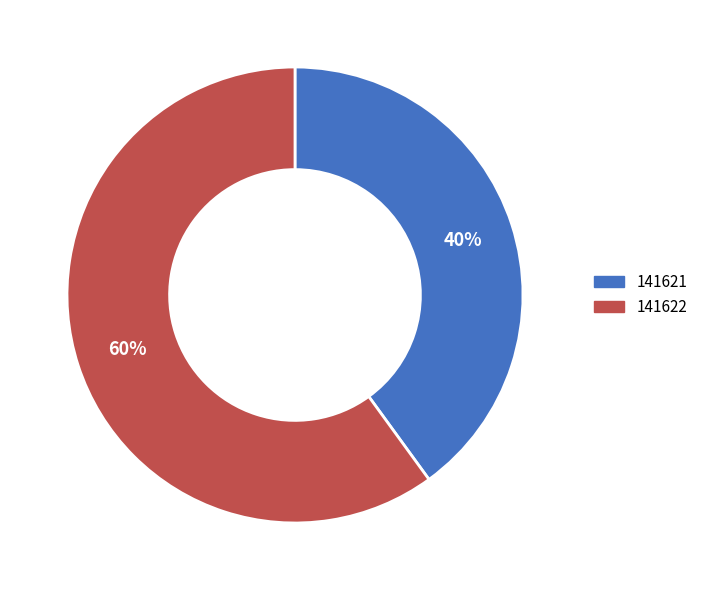

The 141621 slice represents 40% of the pie. True or false?

True